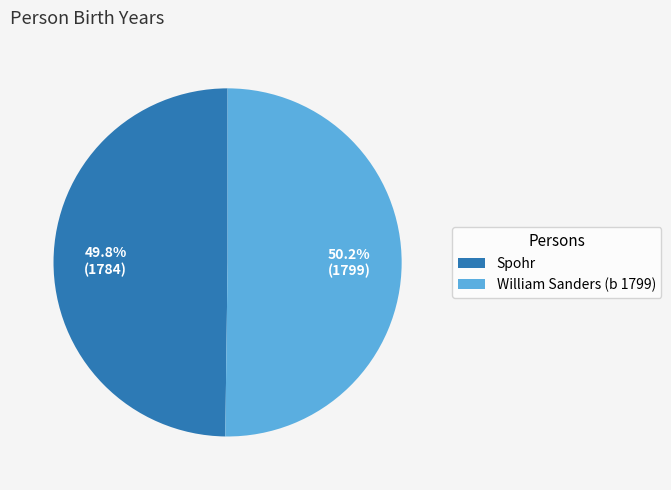

Is the sum of William Sanders (b 1799) and Spohr greater than half?

Yes